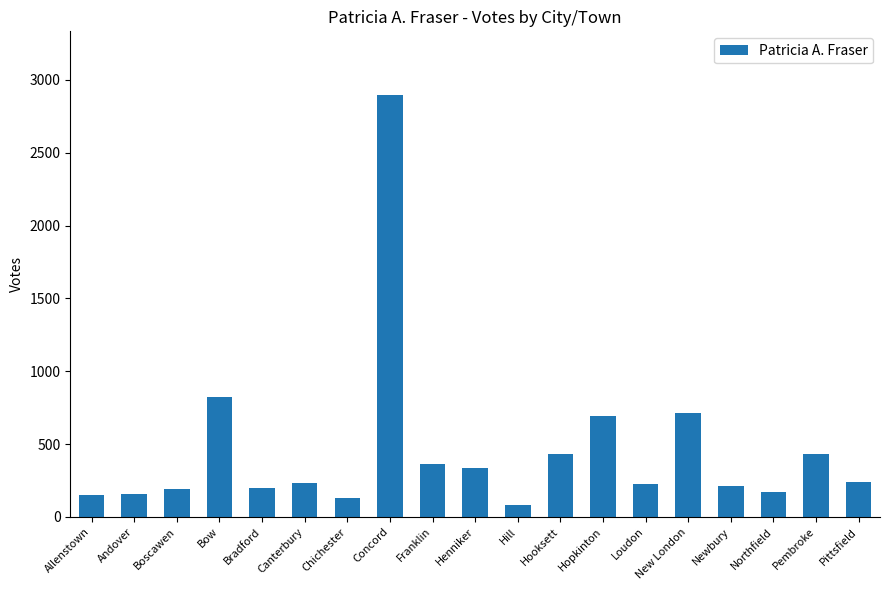

What is the label of the 19th bar from the right?

Allenstown